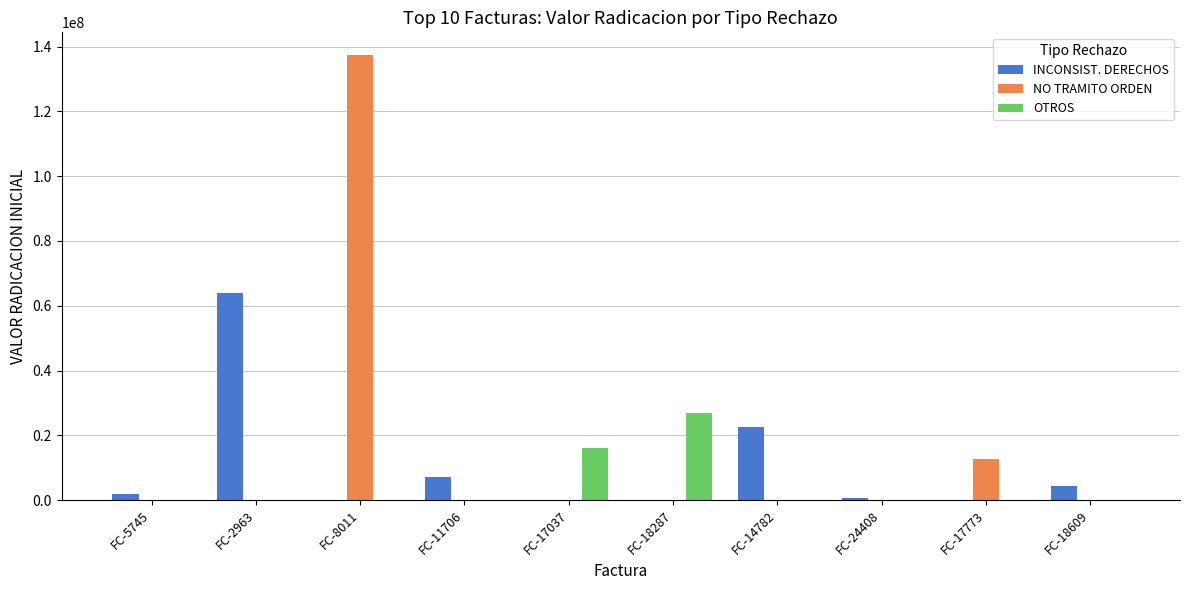

What is the highest value of the NO TRAMITO ORDEN series?

137502153